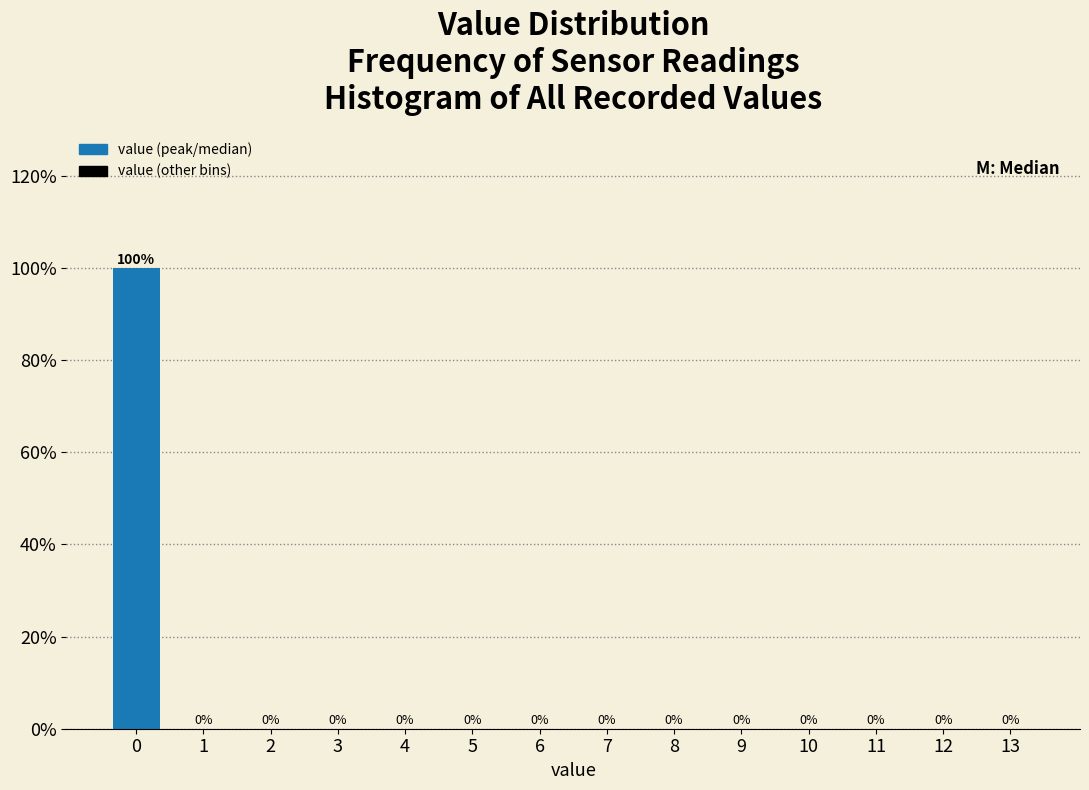

Reading left to right, what are all the values shown in this chart?

0=100	1=0	2=0	3=0	4=0	5=0	6=0	7=0	8=0	9=0	10=0	11=0	12=0	13=0